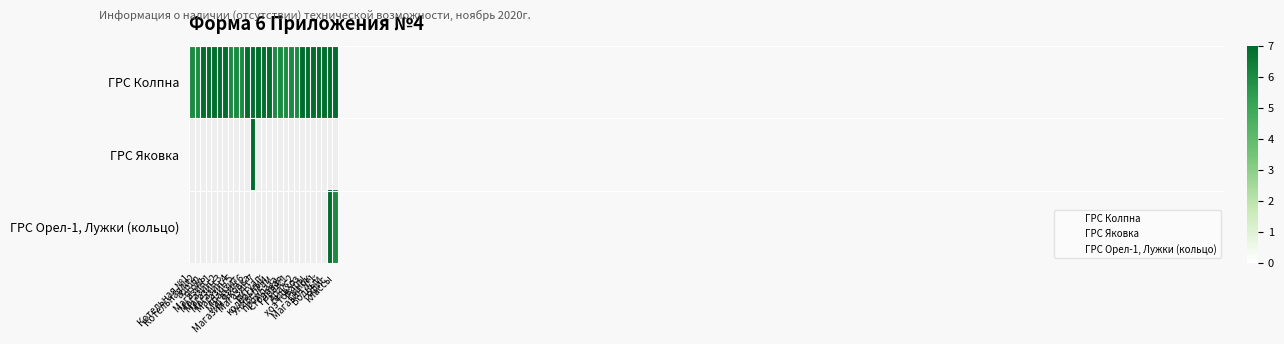

Which series has the widest spread of values?

ГРС Колпна